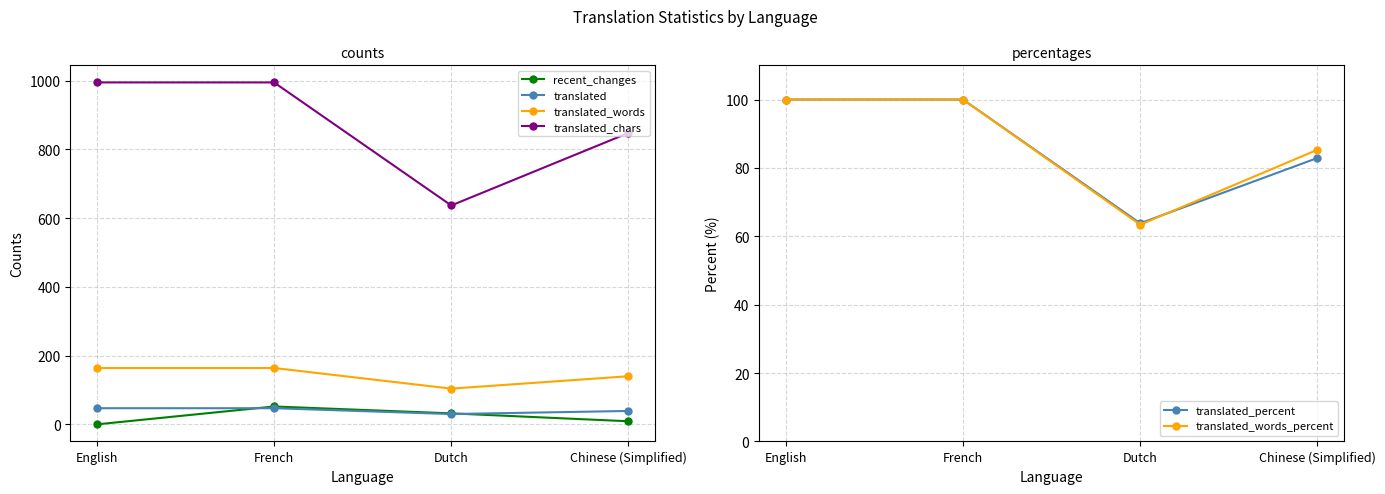

True or false: translated has a value of 29.0 at French.

False